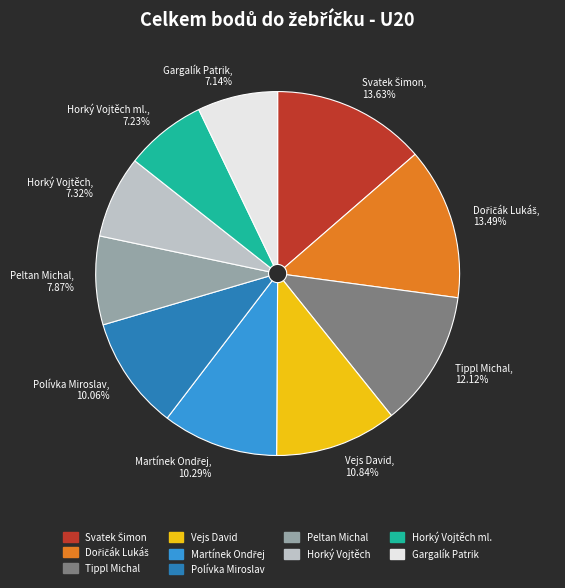

Does any single category account for the majority?

No